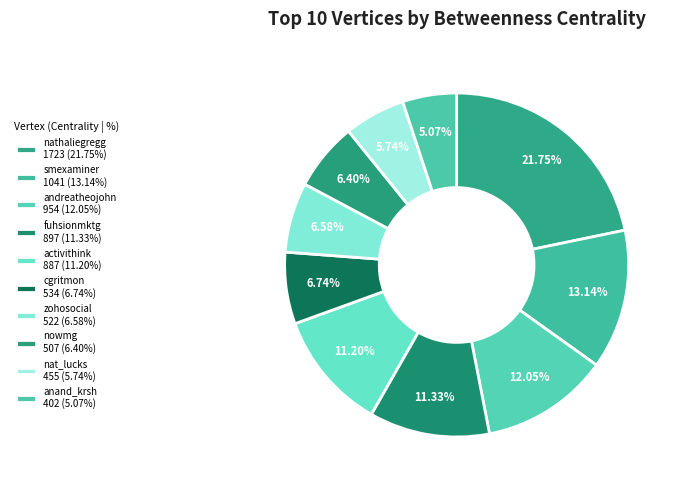

How much of the chart is everything except andreatheojohn?

88.0%